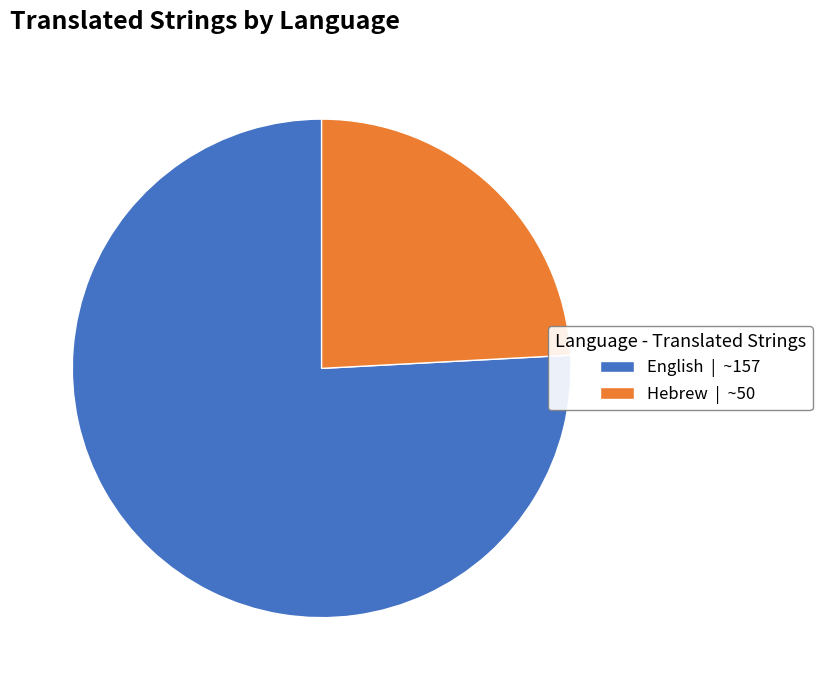

Do Hebrew | ~50 and English | ~157 together represent more than half of the pie?

Yes